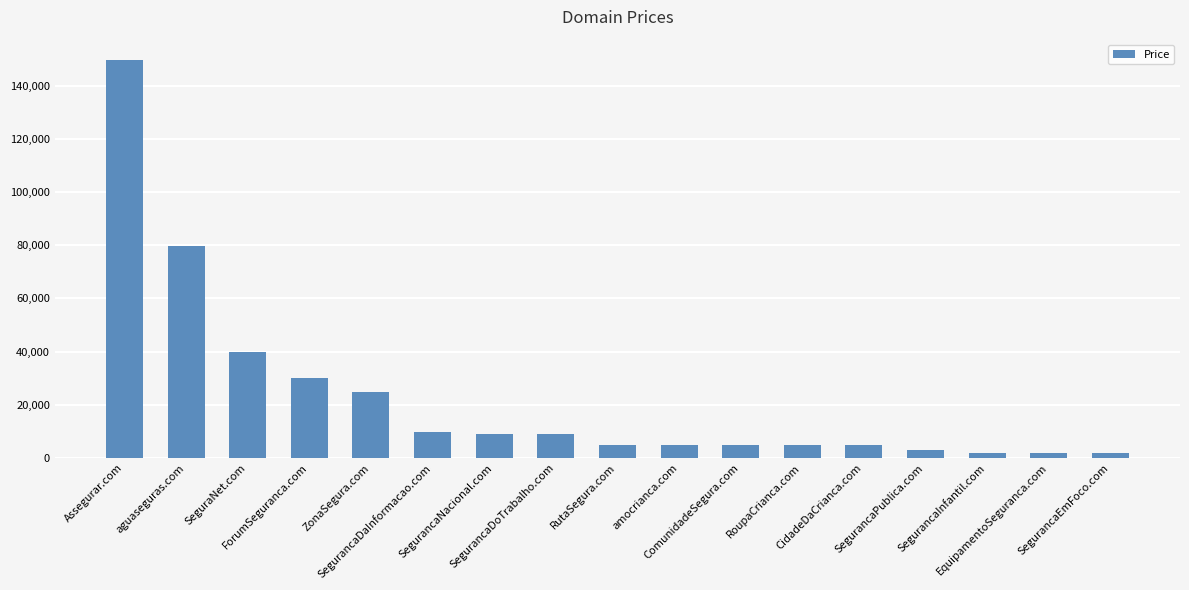

At which category does the chart reach its peak across all series?

Assegurar.com